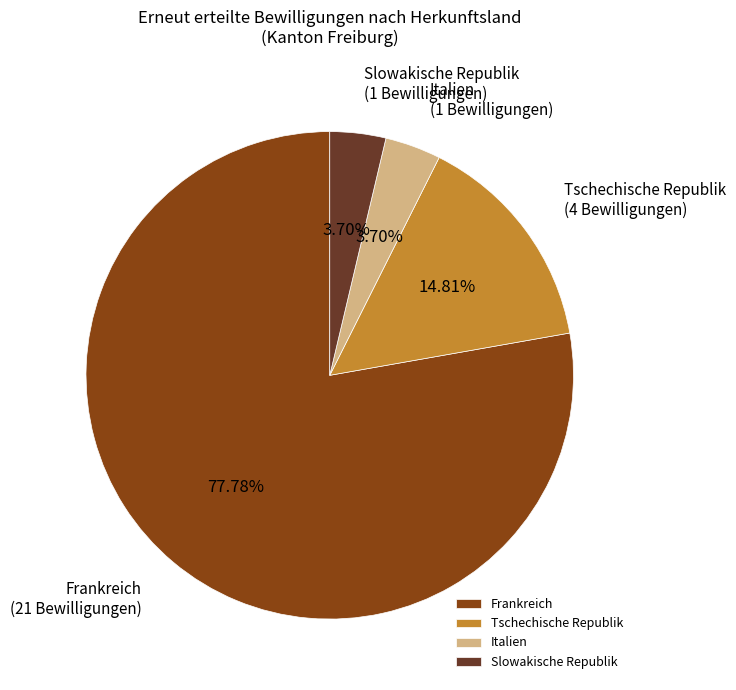

To the nearest percent, what is the difference between the largest and smallest slice percentages?

74%